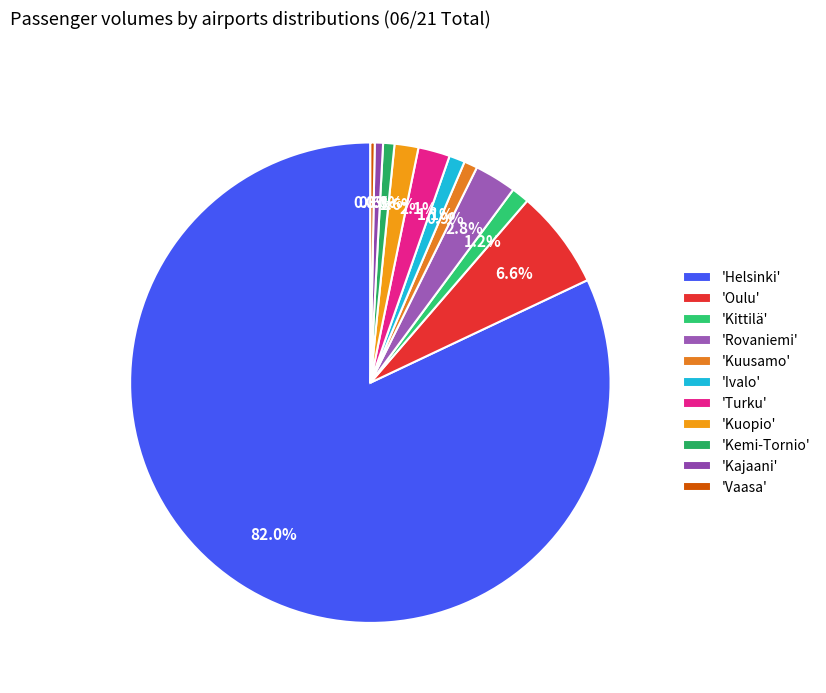

How many segments does this pie chart have?

11